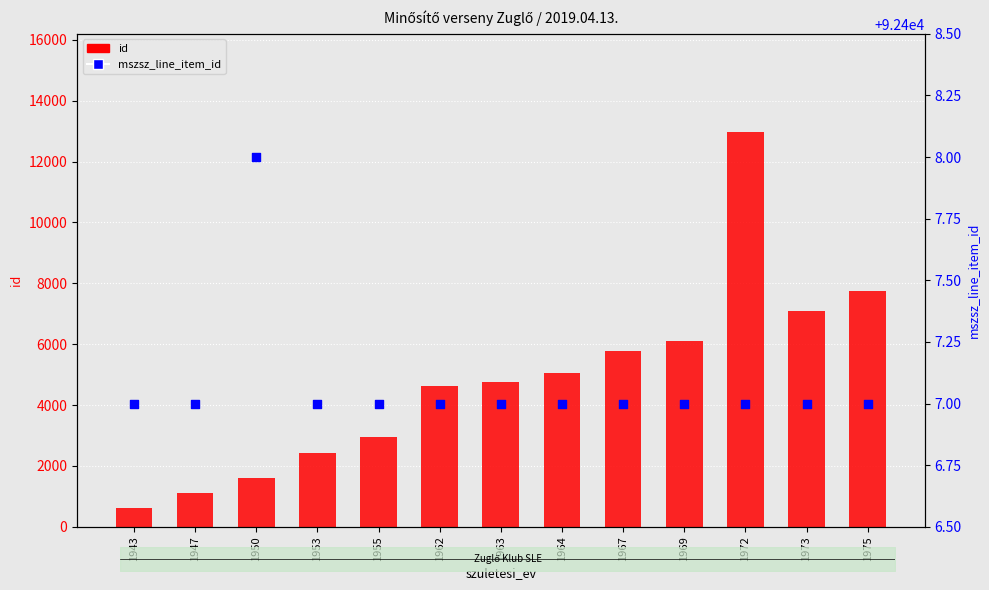

Which series has the largest total across all categories?

mszsz_line_item_id